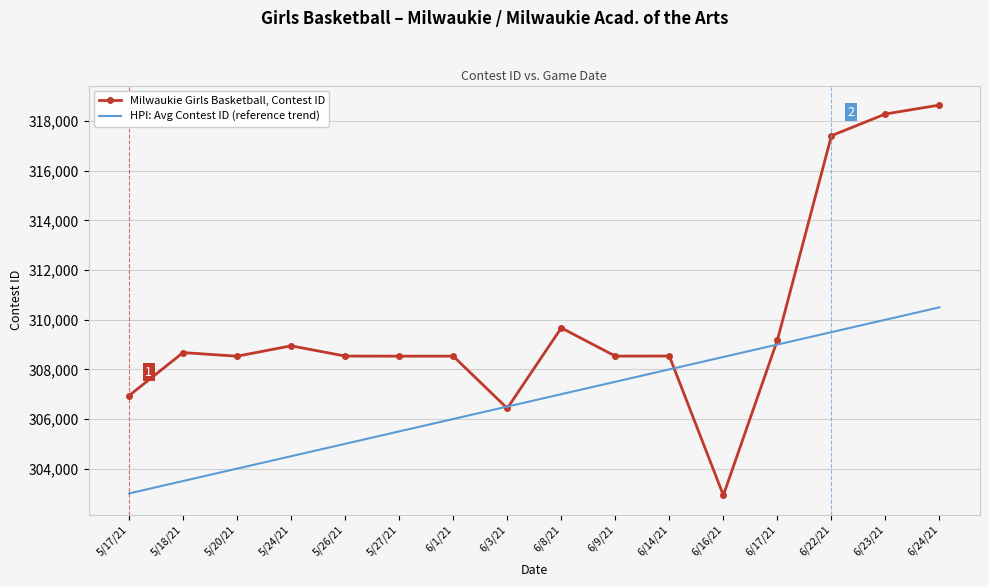

Which series has the widest spread of values?

Milwaukie Girls Basketball, Contest ID